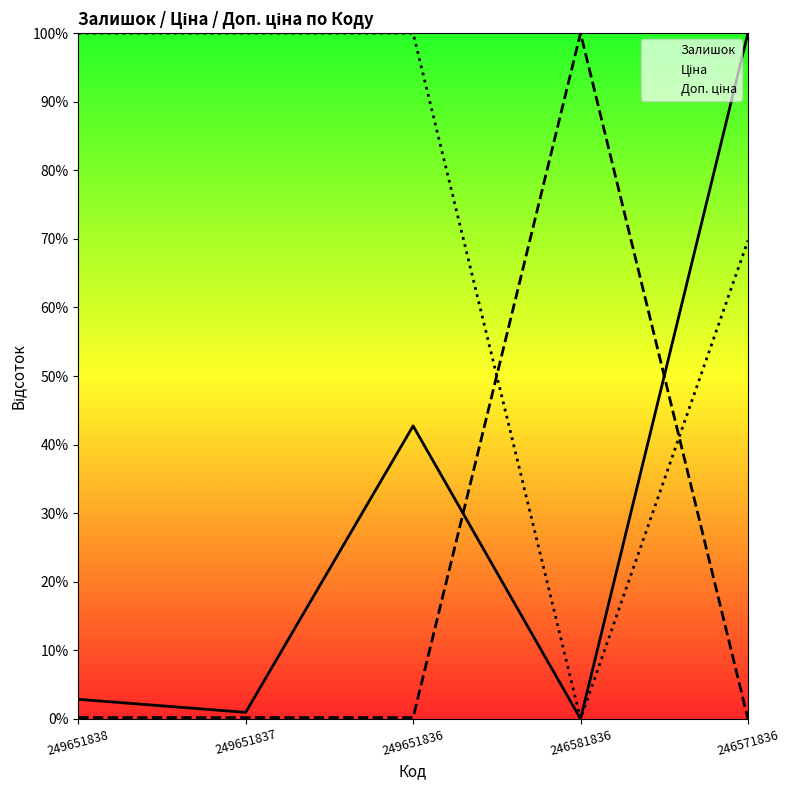

At which label is Ціна closest to 50?

249651838